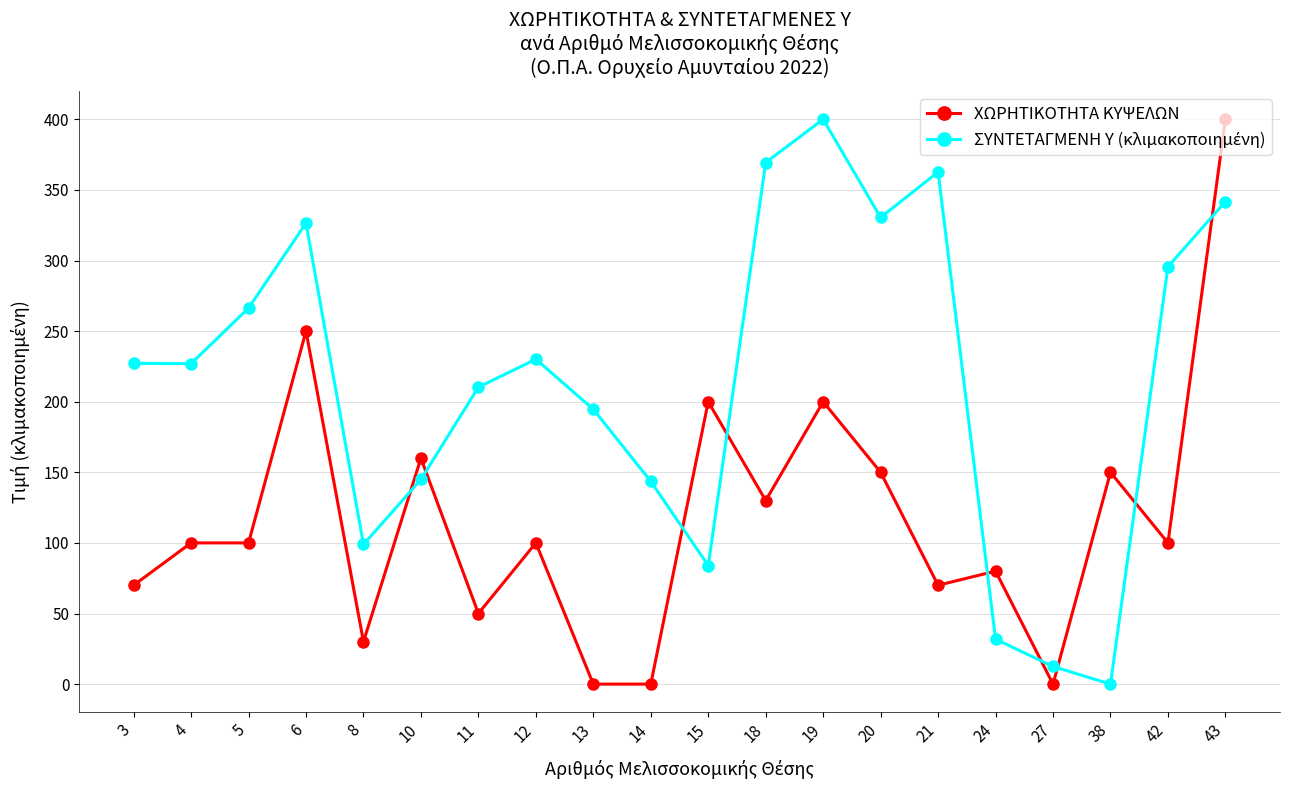

At how many categories does at least one series exceed 109?

17